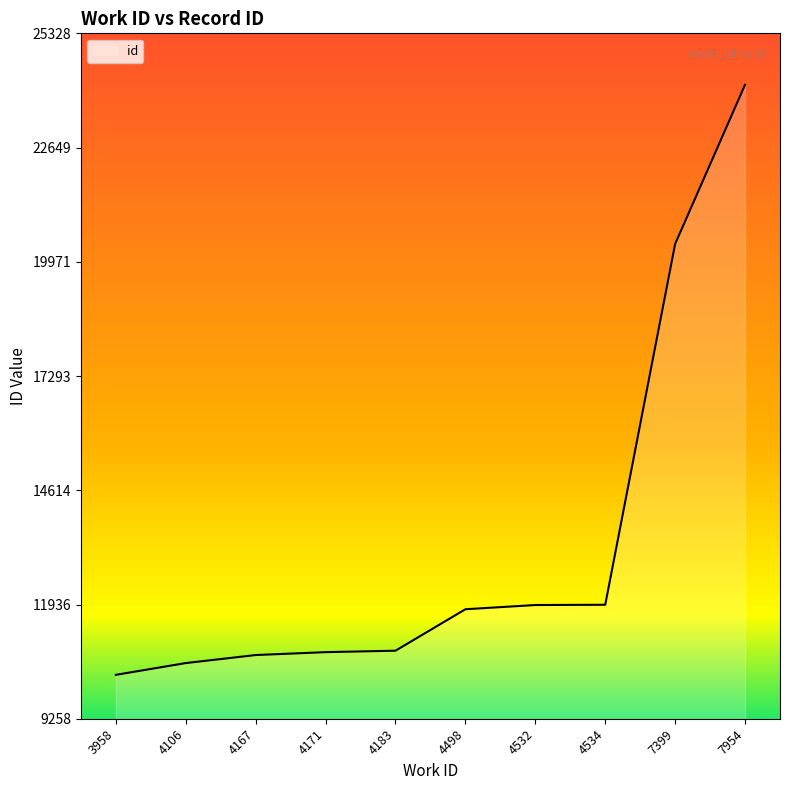

Does the chart have visible grid lines?

No